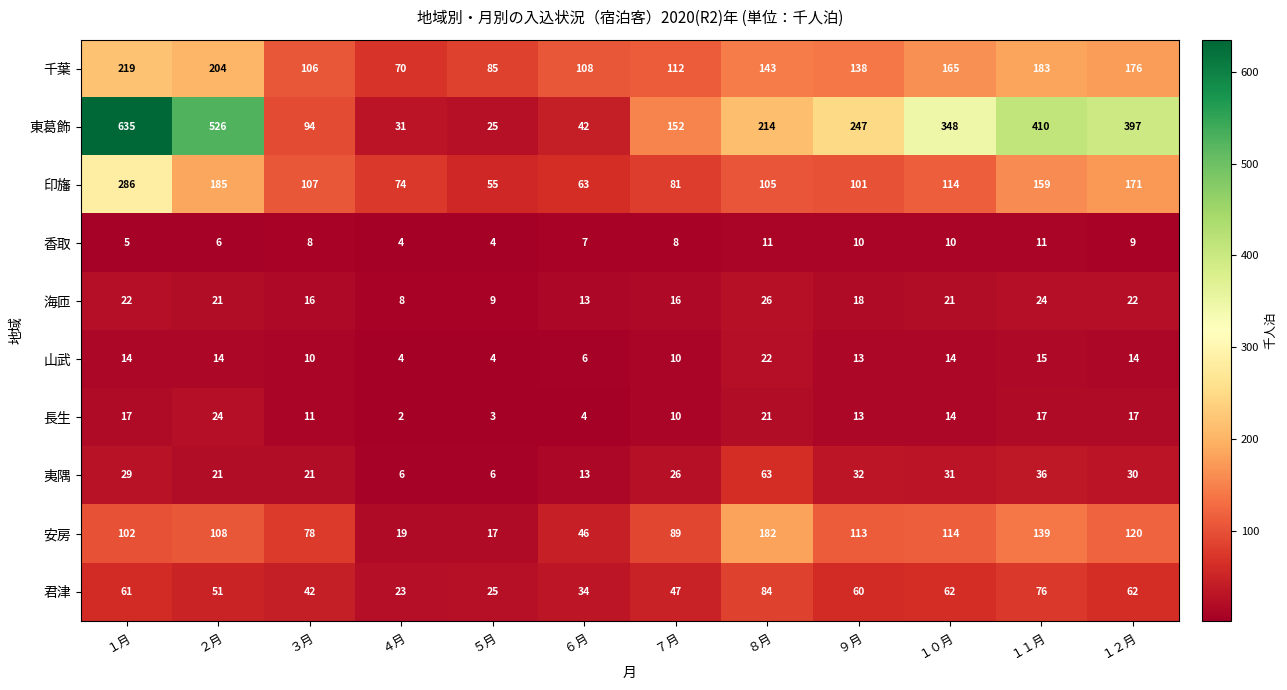

Which category has the highest value across all series?

１月